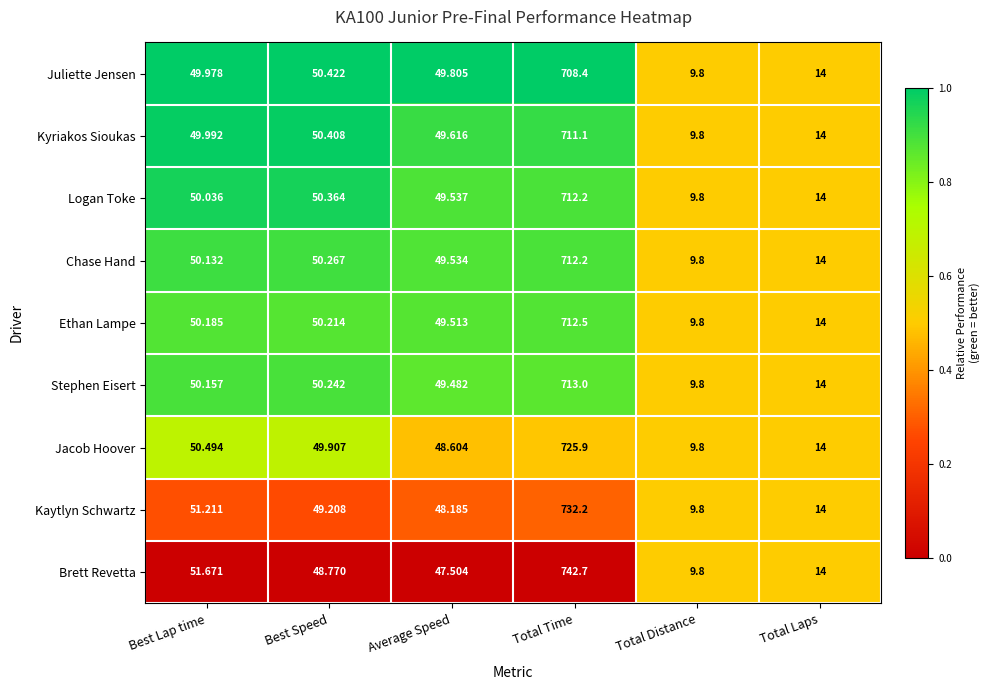

At Best Lap time, list the series in order from largest to smallest.

Brett Revetta, Kaytlyn Schwartz, Jacob Hoover, Ethan Lampe, Stephen Eisert, Chase Hand, Logan Toke, Kyriakos Sioukas, Juliette Jensen